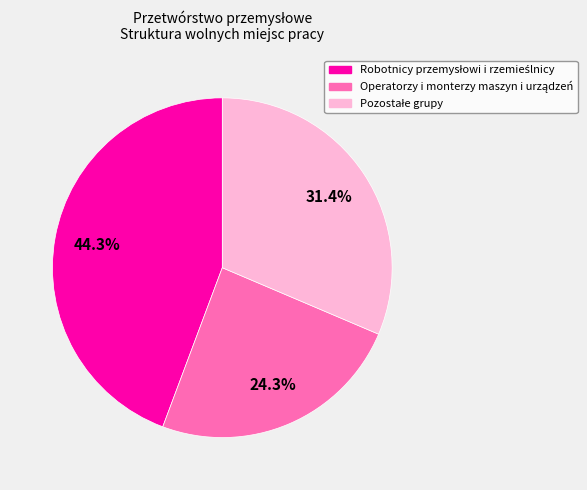

Is there a majority slice in this chart?

No